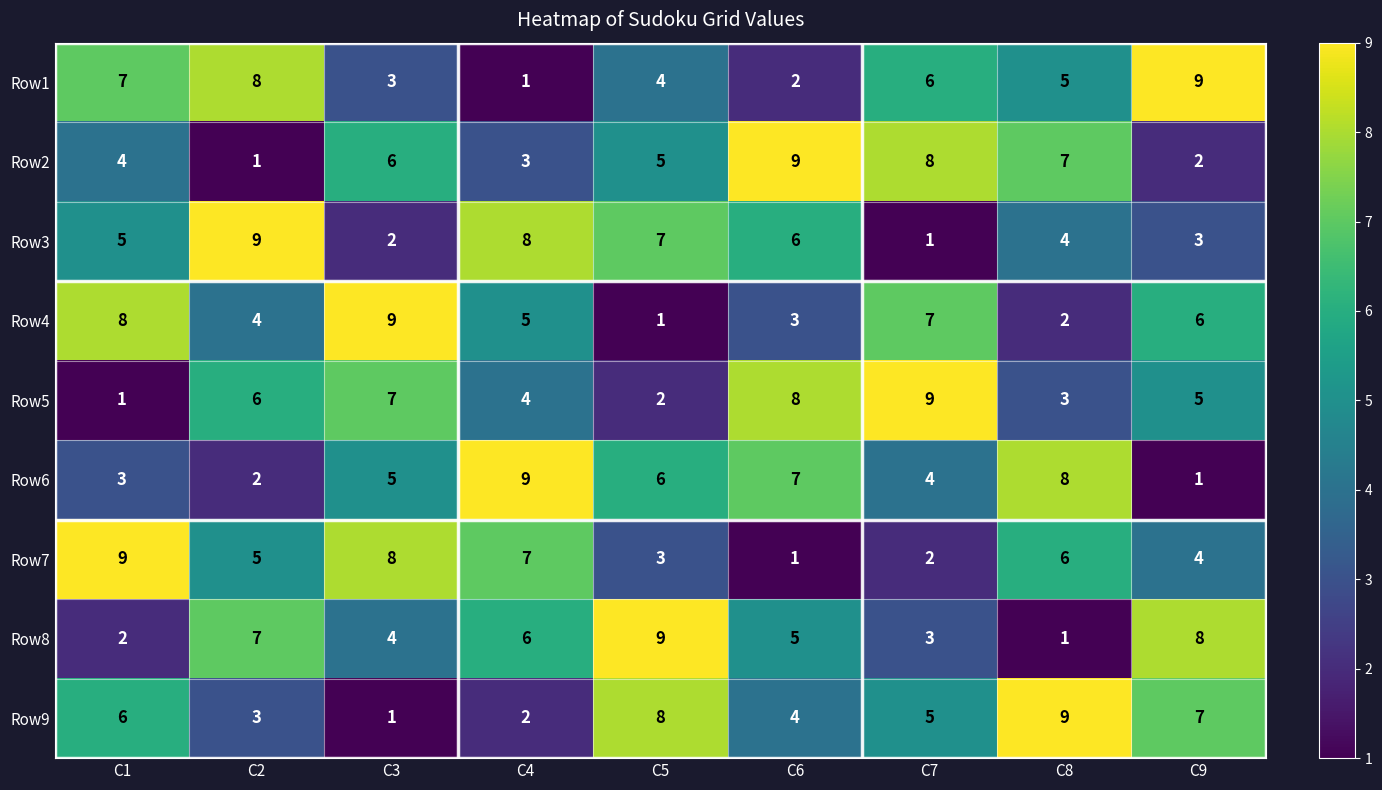

What is the sum of the Row9 values at C7 and C8?

14